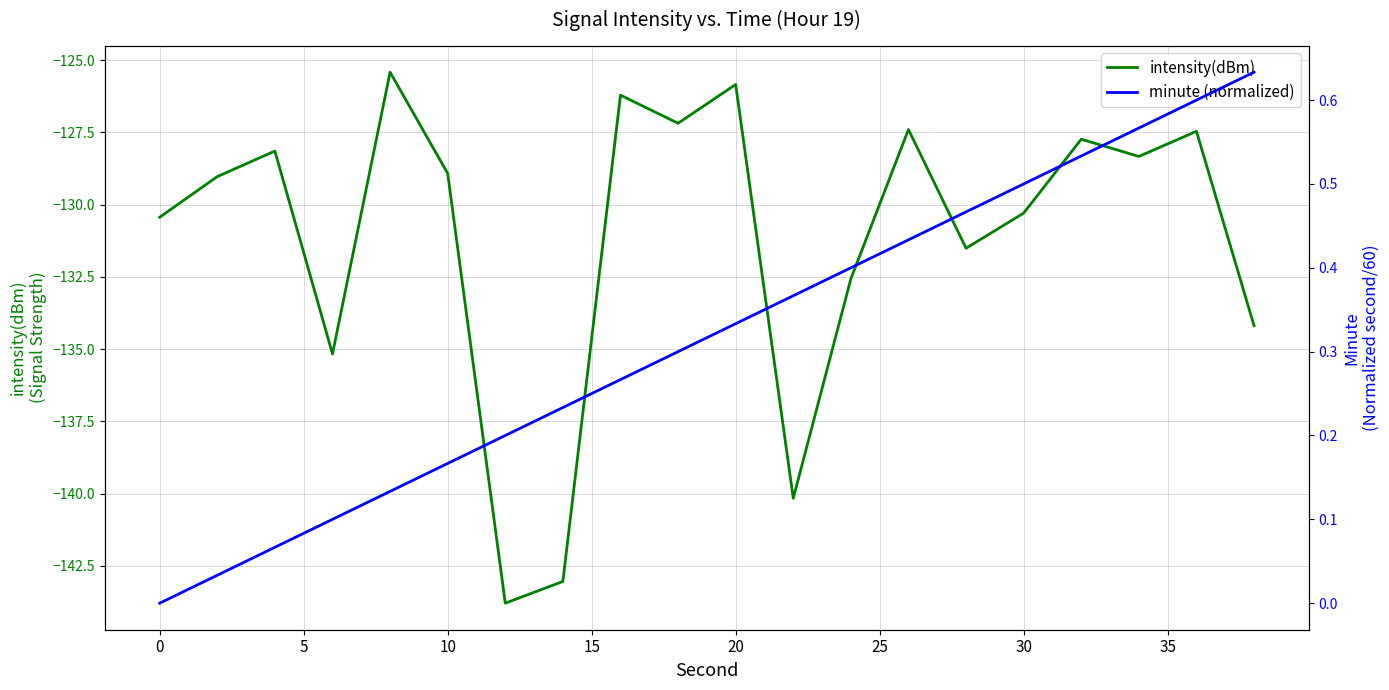

The intensity(dBm) series shows -128.9 at 10. True or false?

True